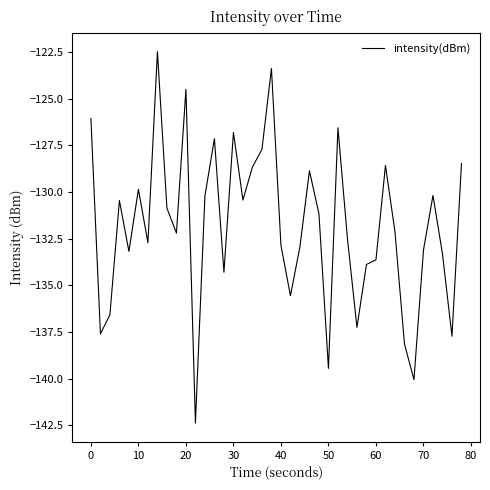

What is the greatest value displayed?

-122.5